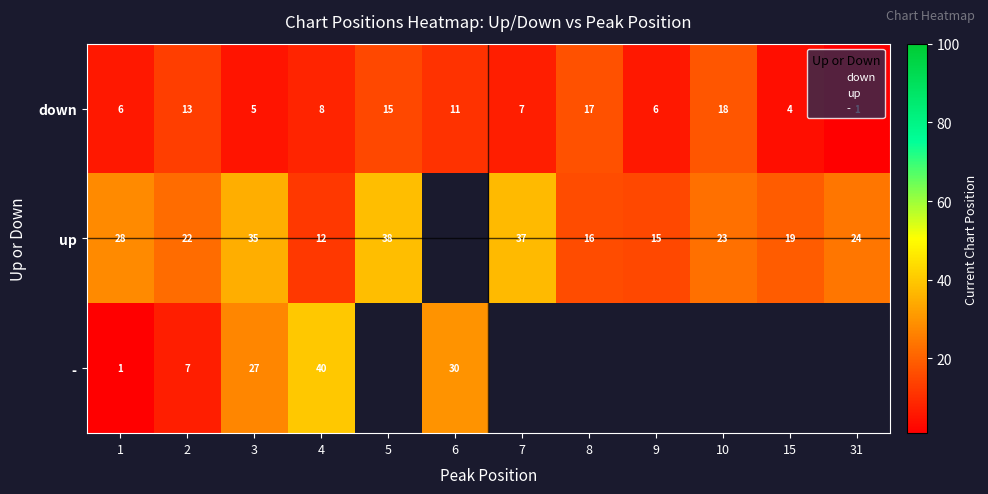

Which series changed the most between 4 and 9?

up